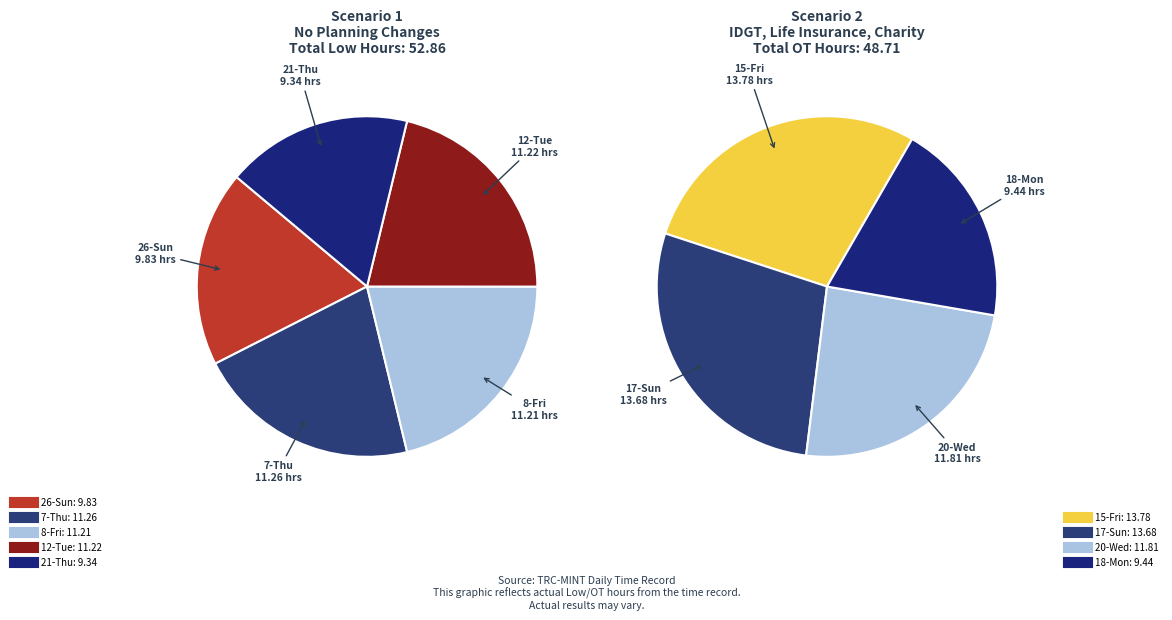

To the nearest percent, what portion does 7-Thu represent?

21%